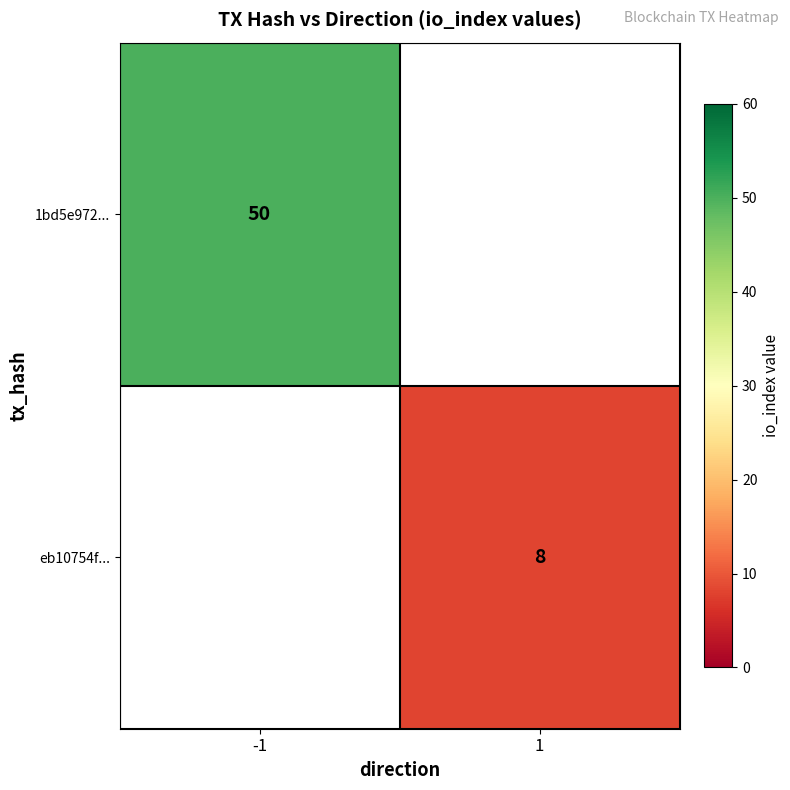

At how many categories does at least one series exceed 16?

1